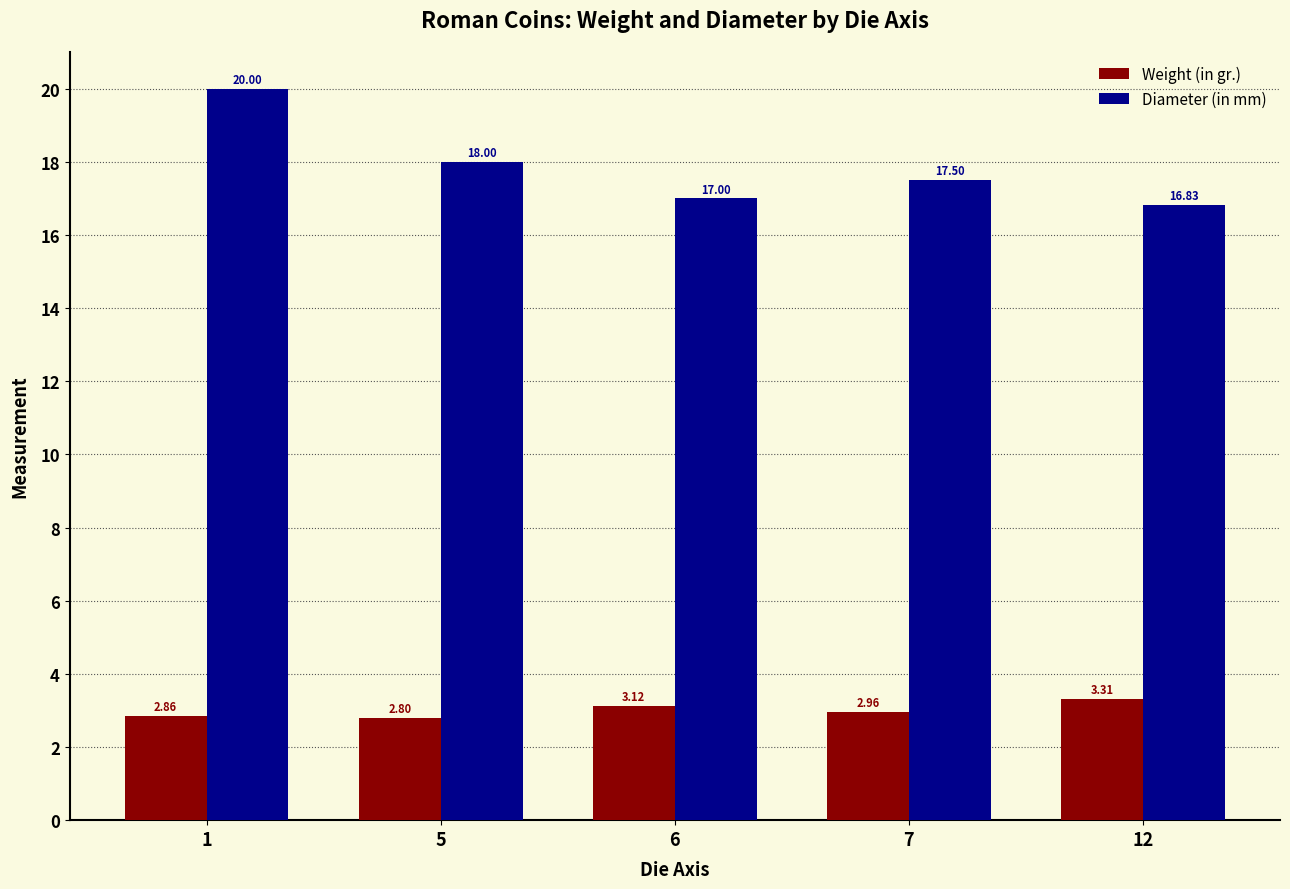

Are the bars grouped side by side (vs. stacked)?

Yes